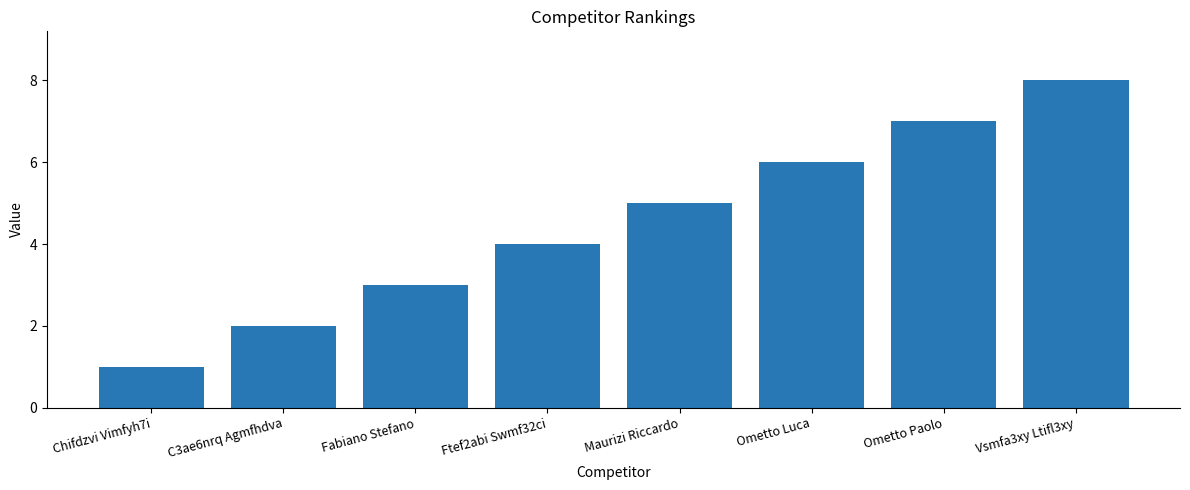

Is it true that the value at C3ae6nrq Agmfhdva is 3?

False